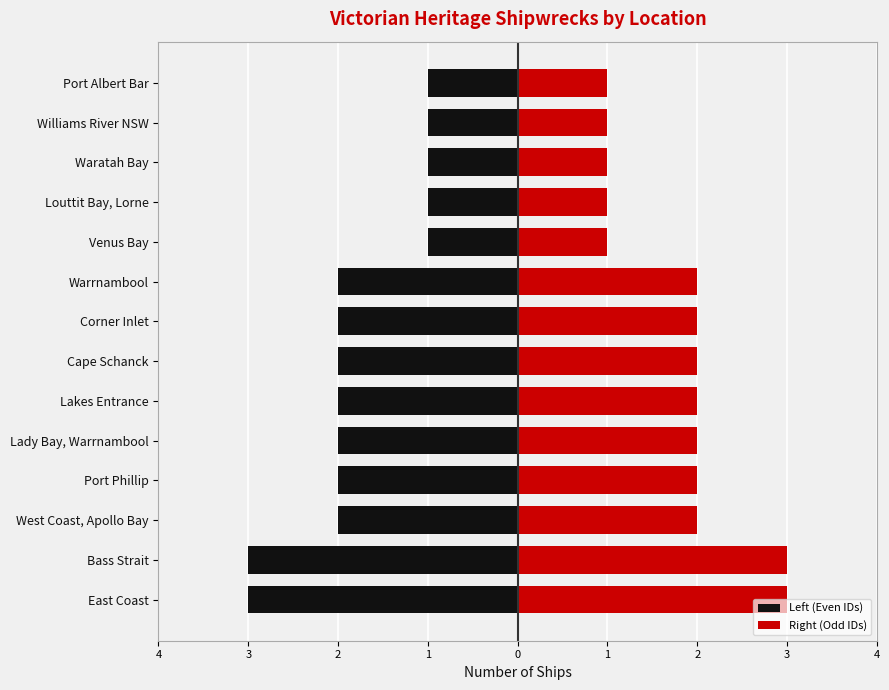

What is the value of the Right (Odd IDs) bar at the 1st from the left?

3